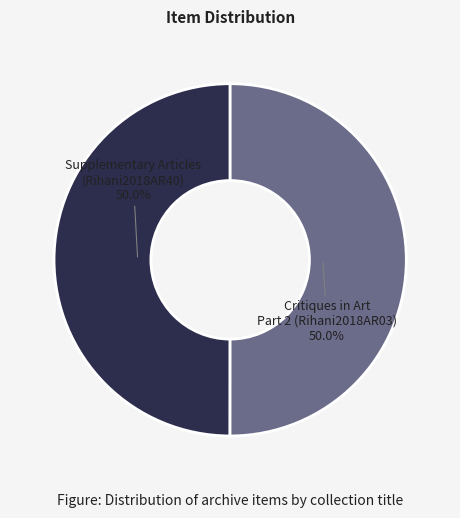

What portion of the pie excludes Supplementary Articles (Rihani2018AR40)?

50.0%